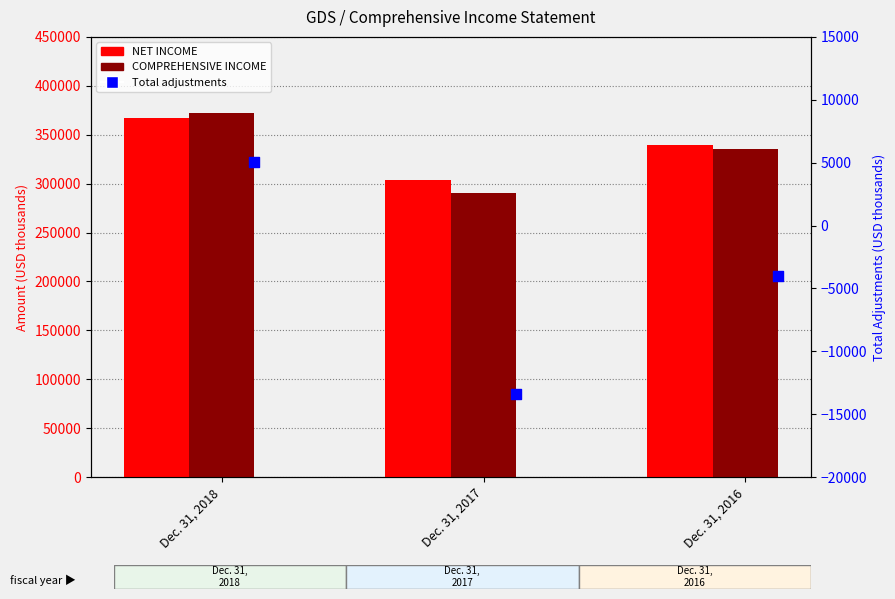

Which series reaches the minimum Y coordinate?

Total adjustments